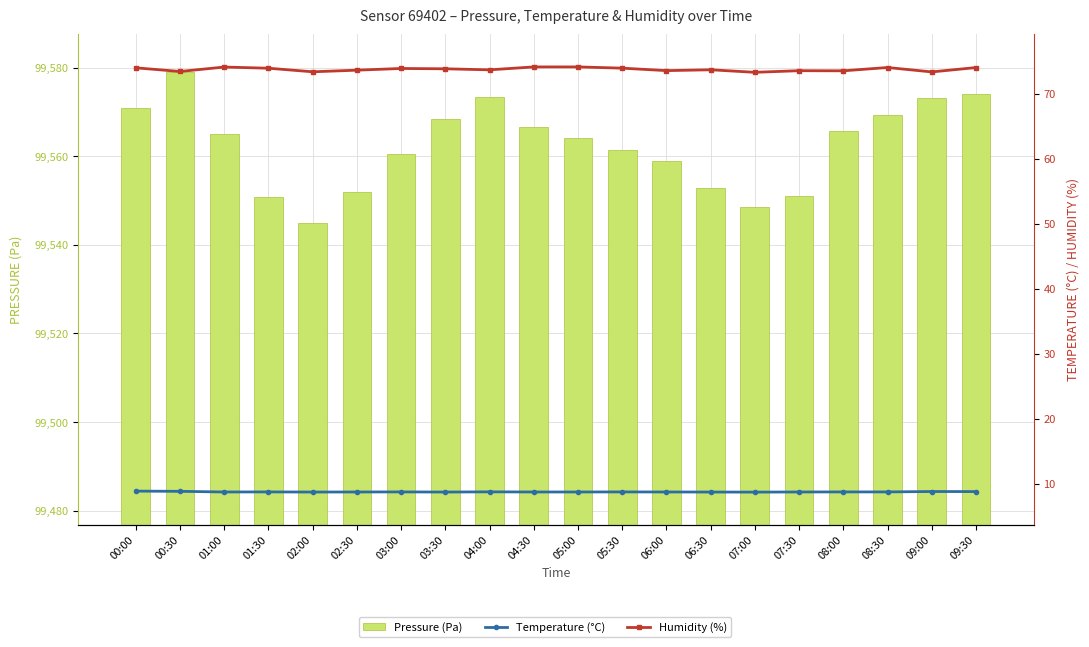

What is the sum of all Humidity (%) values?

1475.7